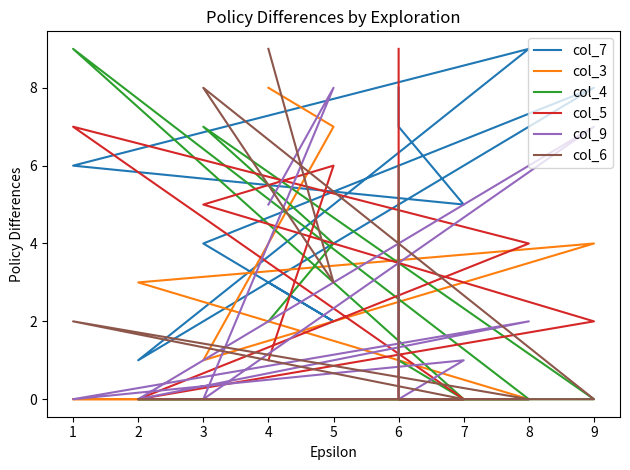

What is the difference between the col_7 values at 8 and 2?

8